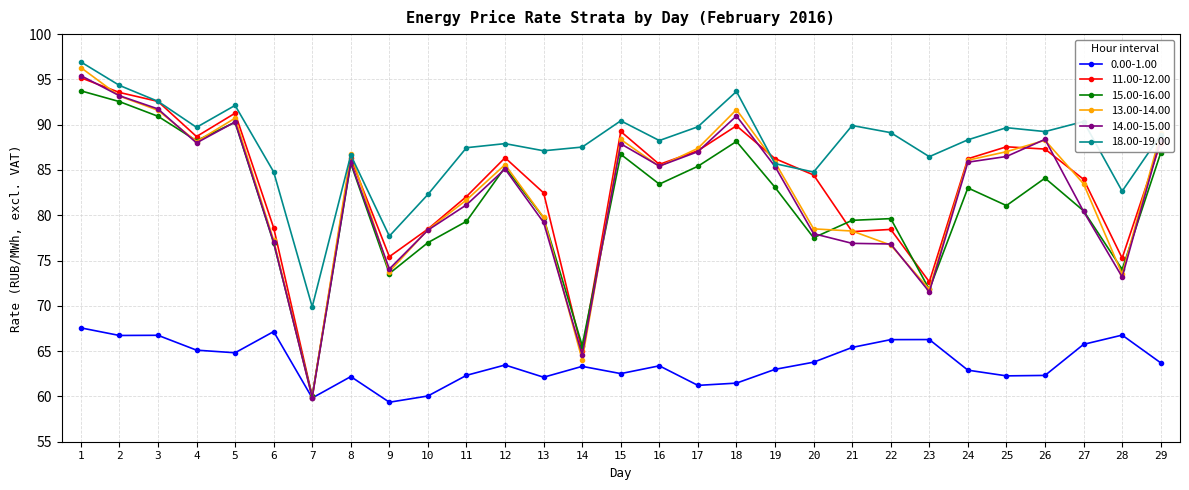

The value of 13.00-14.00 at 9 is 43.3. True or false?

False